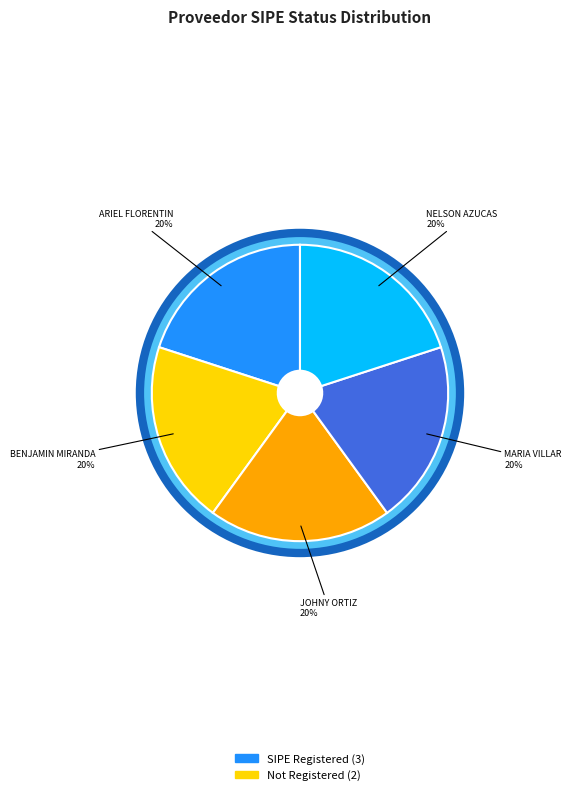

Does any single category account for the majority?

No